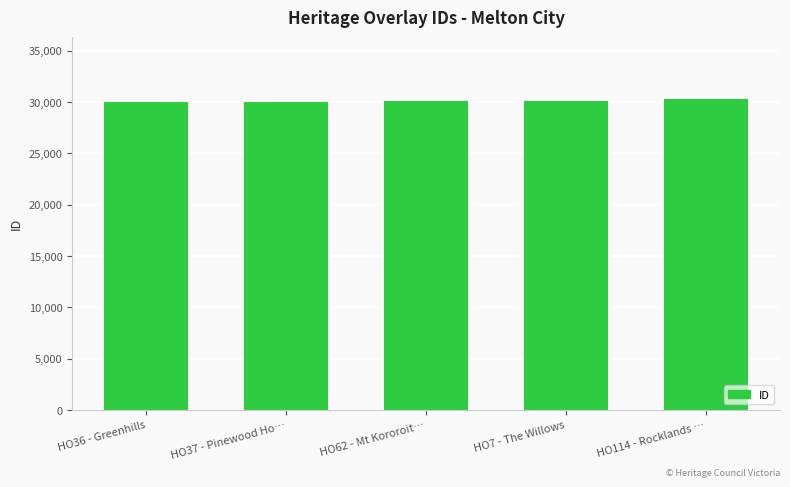

What is the sum of the values at HO36 - Greenhills and HO114 - Rocklands …?

60268